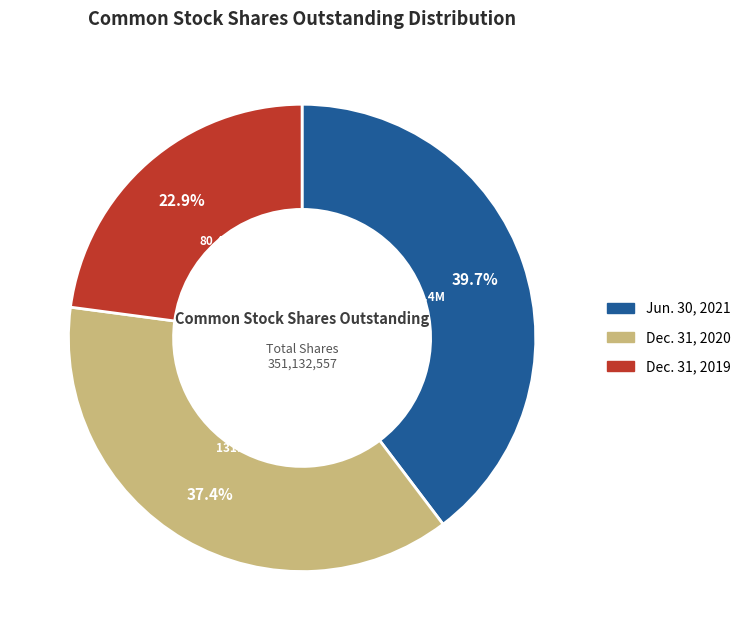

Approximately how many times larger is the value at Dec. 31, 2020 compared to Dec. 31, 2019?

1.6